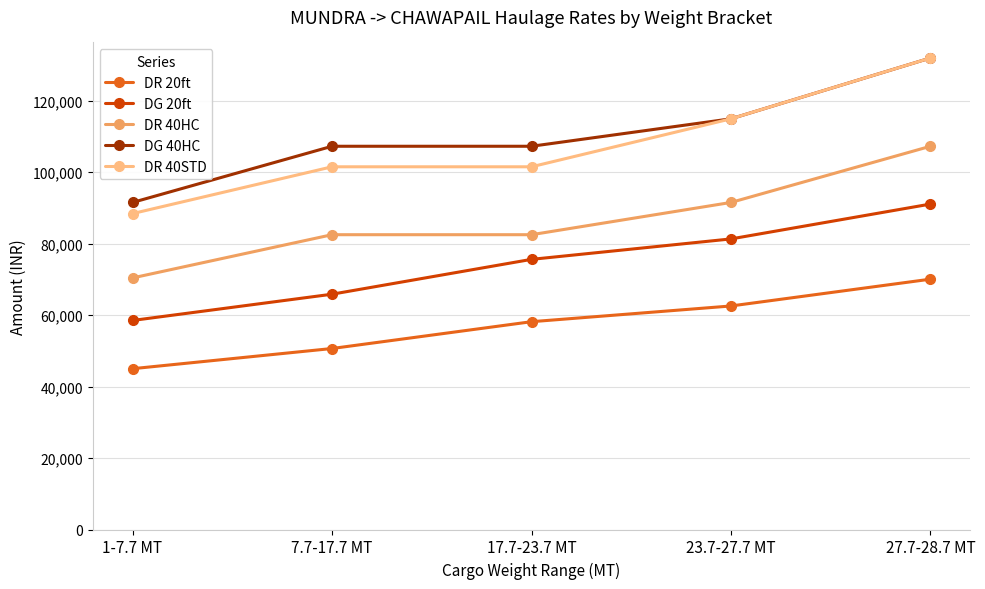

Rank the series at 7.7-17.7 MT from lowest to highest value.

DR 20ft, DG 20ft, DR 40HC, DR 40STD, DG 40HC